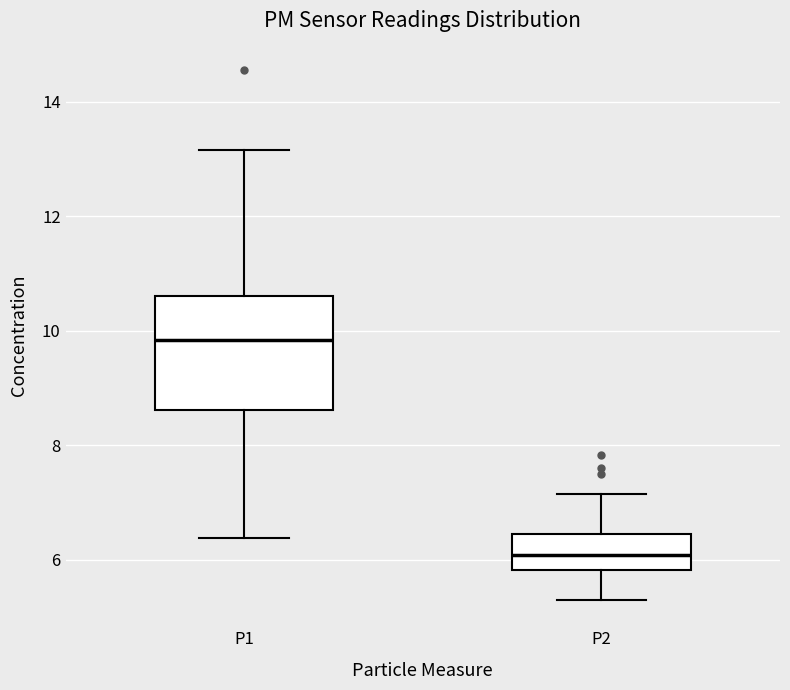

Reading left to right, read every box against the y-axis: the position of its median line, the range the box covers, and the ends of its whiskers. The values are not printed on the chart, so give them approximately, as read against the axis.

P1: median 9.8, box 8.6 to 10.6, whiskers 6.4 to 13.2
P2: median 6.0, box 5.8 to 6.4, whiskers 5.4 to 7.2